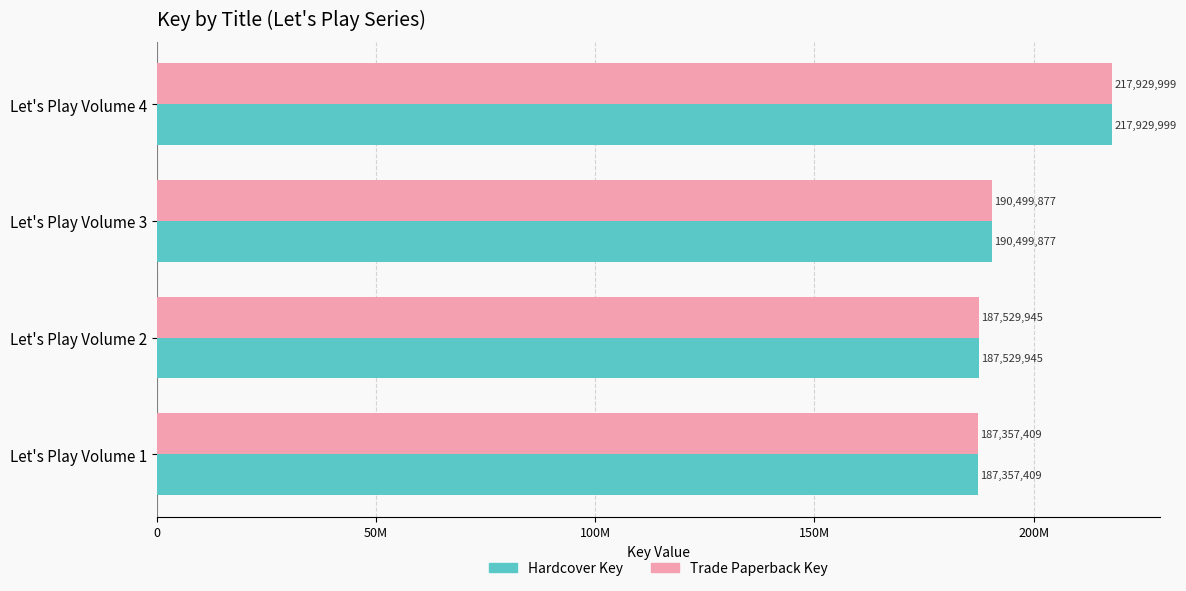

What is the minimum value shown in the chart?

187357409